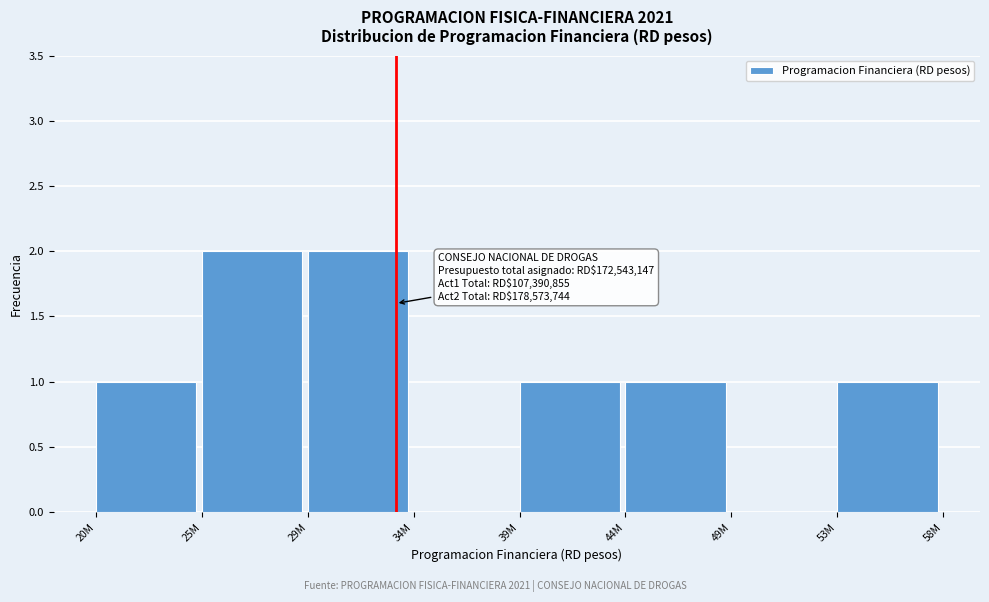

Reading left to right, extract all data points from this chart.

20M=1	25M=2	29M=2	34M=0	39M=1	44M=1	49M=0	53M=1